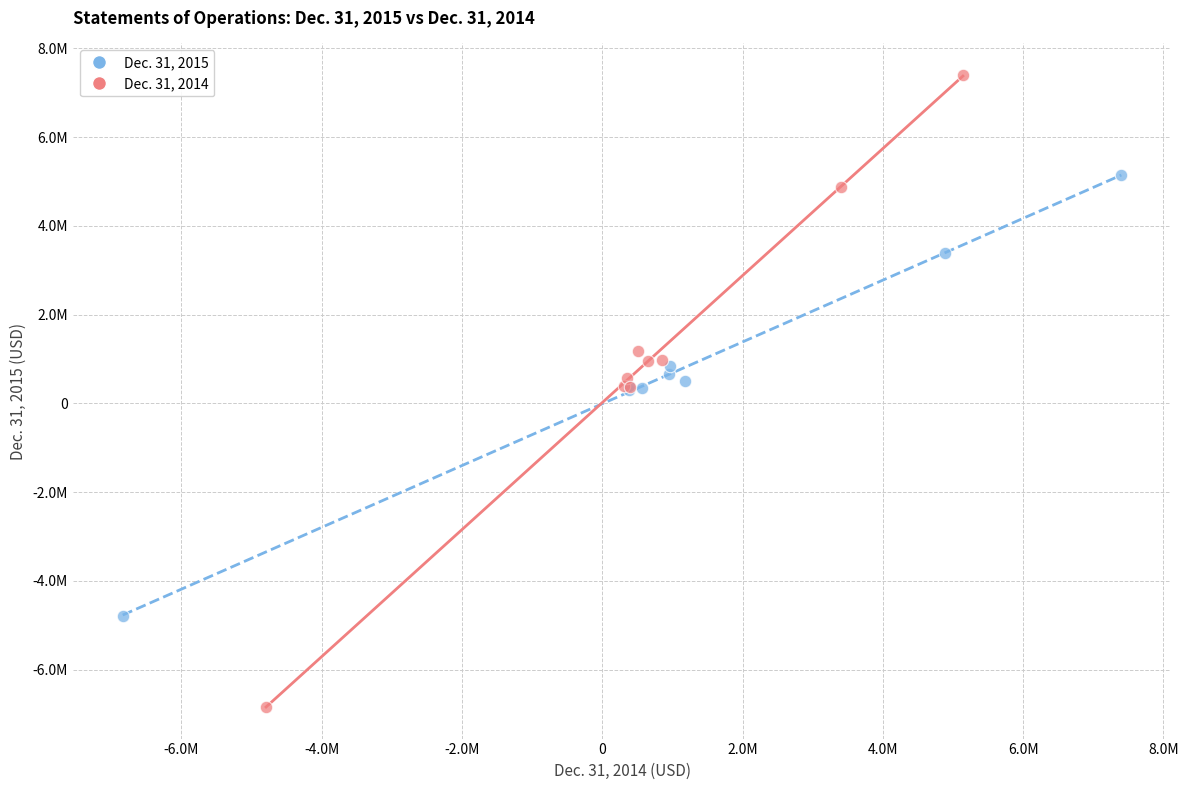

Which series reaches the minimum Y coordinate?

Dec. 31, 2014